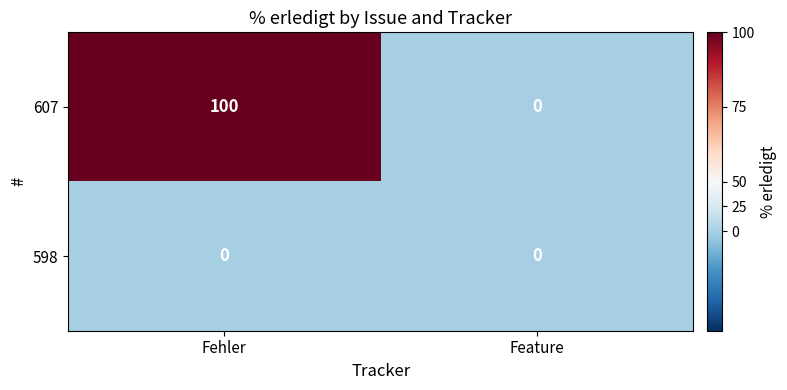

At which category does the chart reach its peak across all series?

Fehler